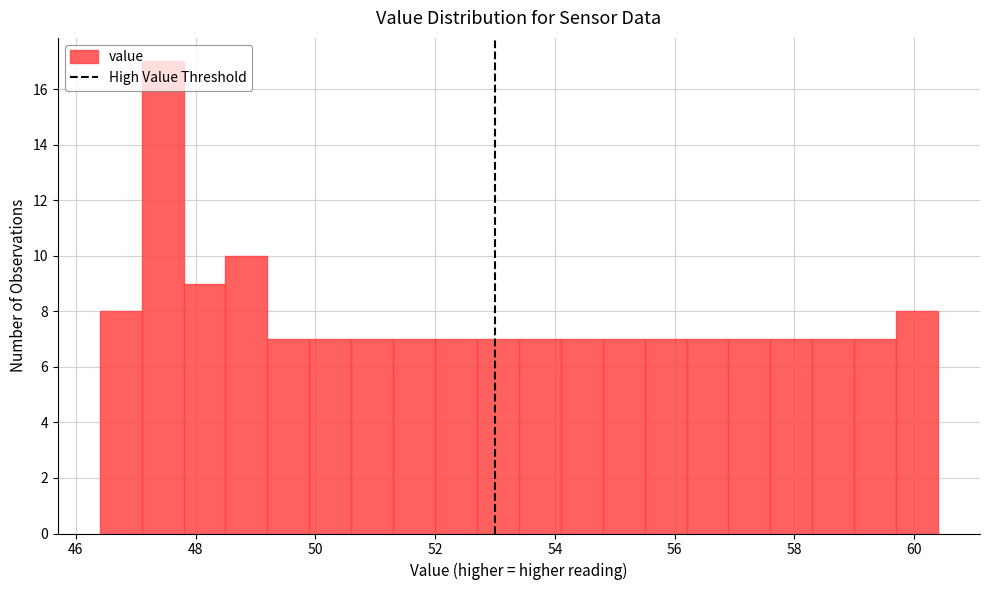

Around what value on the x-axis is the tallest bar? Give the approximate position of its centre, as read against the axis.

47.4